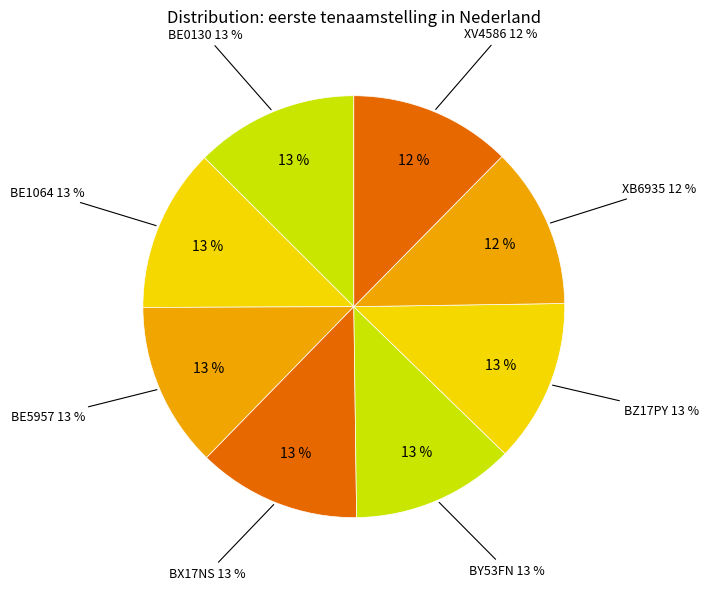

Between BE0130 and BX17NS, which is larger?

BE0130